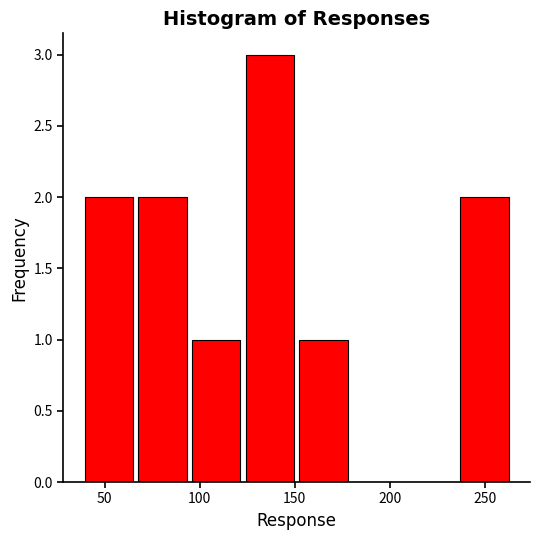

Reading left to right, list every bar in this chart as the range it spans on the x-axis followed by its height. Neither the bar edges nor the heights are printed on the chart, so give them approximately, as read against the axes.

40 to 65: 2
65 to 95: 2
95 to 125: 1
125 to 150: 3
150 to 180: 1
180 to 210: 0
210 to 235: 0
235 to 265: 2